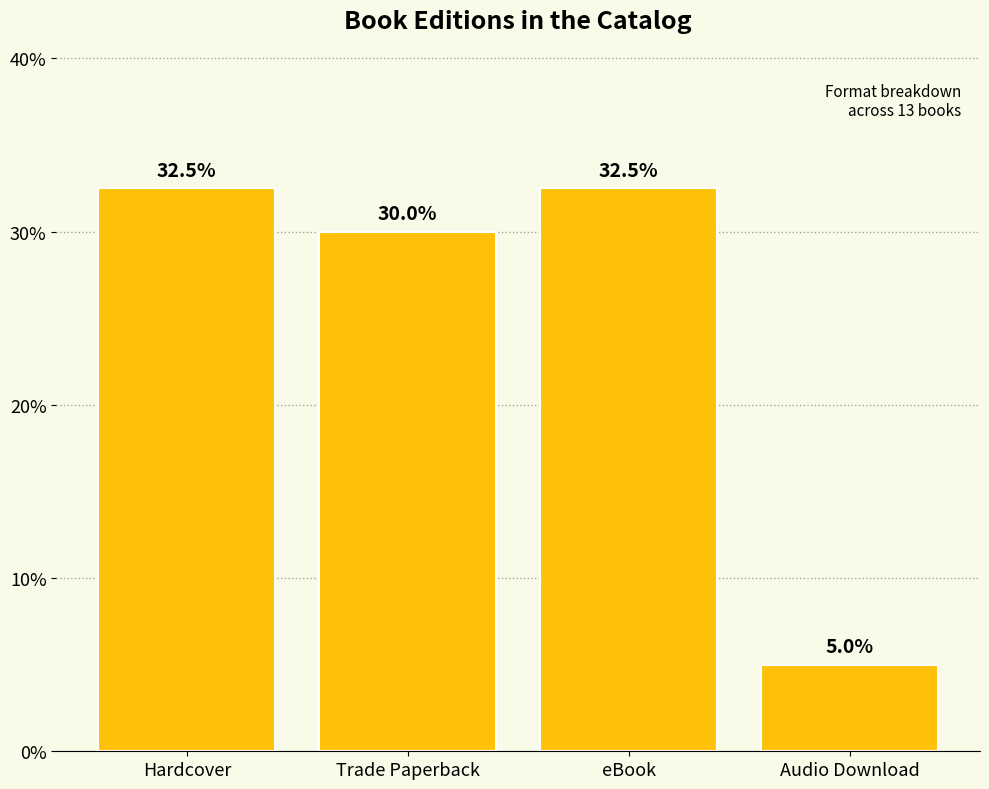

What is the label of the 2nd bar from the left?

Trade Paperback